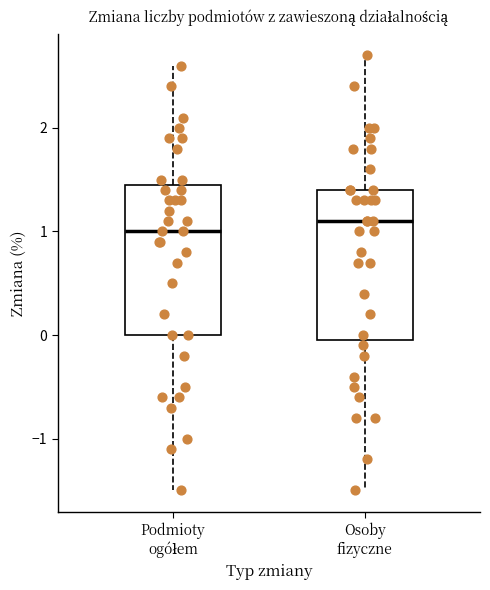

Which box's median line is the lowest?

Podmioty ogółem